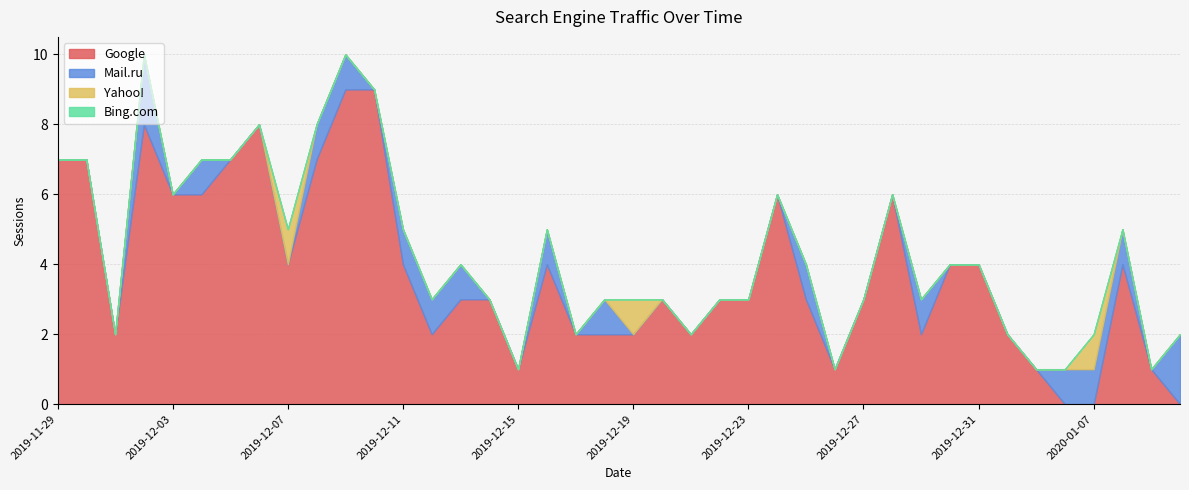

Which label corresponds to the smallest value in the chart?

2020-01-10